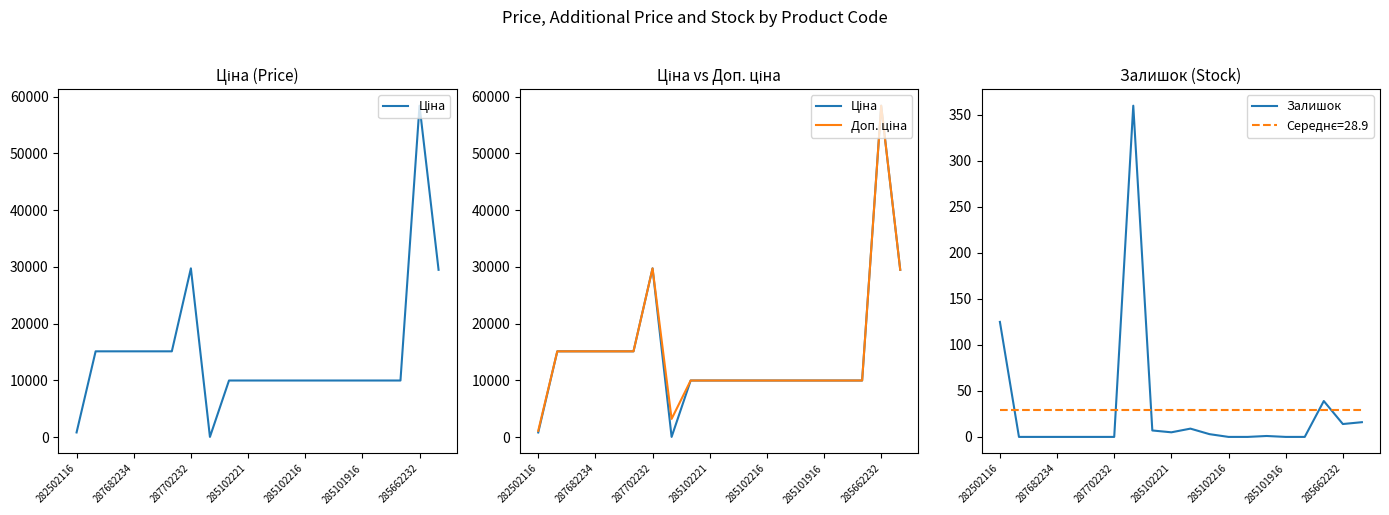

List the series in order of their peak value, lowest first.

Залишок, Ціна, Доп. ціна